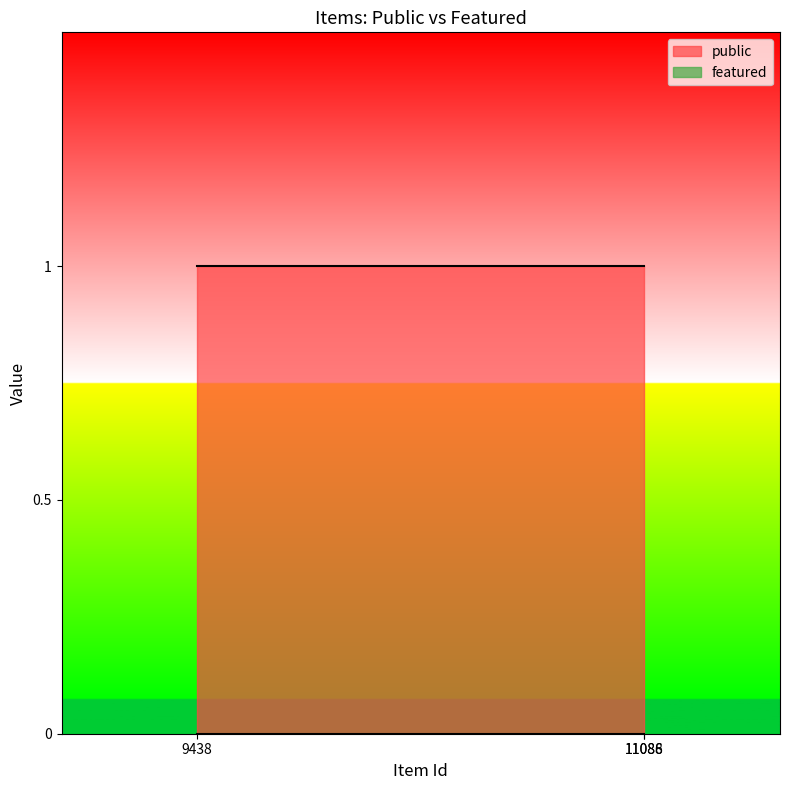

Reading left to right, extract all data points from this chart.

public: 9438=1	11086=1	11088=1
featured: 9438=0	11086=0	11088=0